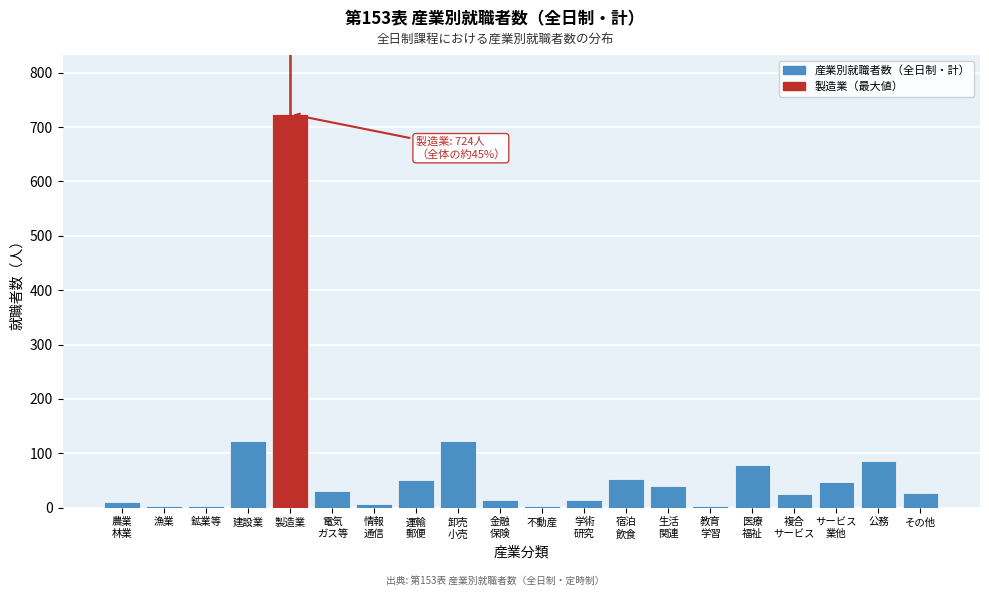

What is the difference between the maximum and minimum values?

721